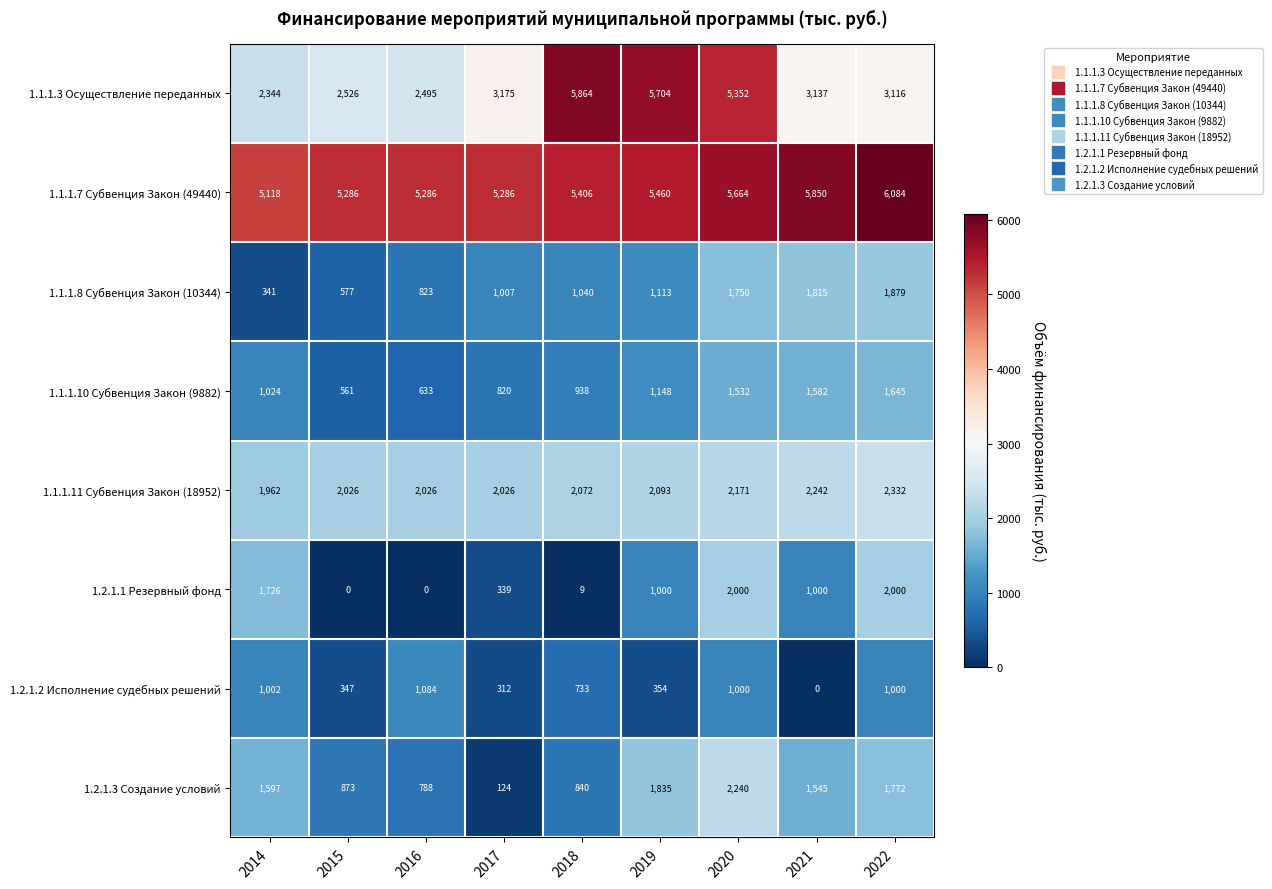

Rank the series at 2015 from lowest to highest value.

1.2.1.1 Резервный фонд, 1.2.1.2 Исполнение судебных решений, 1.1.1.10 Субвенция Закон (9882), 1.1.1.8 Субвенция Закон (10344), 1.2.1.3 Создание условий, 1.1.1.11 Субвенция Закон (18952), 1.1.1.3 Осуществление переданных, 1.1.1.7 Субвенция Закон (49440)